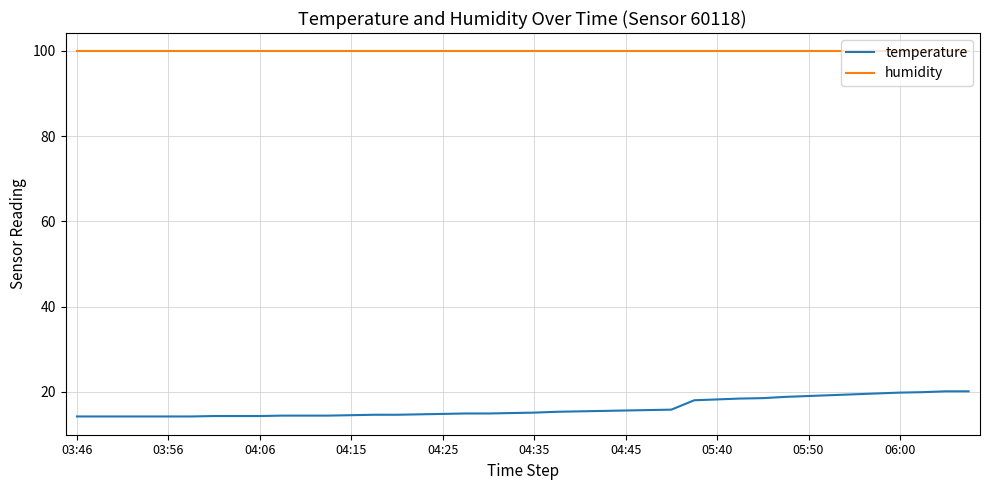

At how many categories does at least one series exceed 69?

40